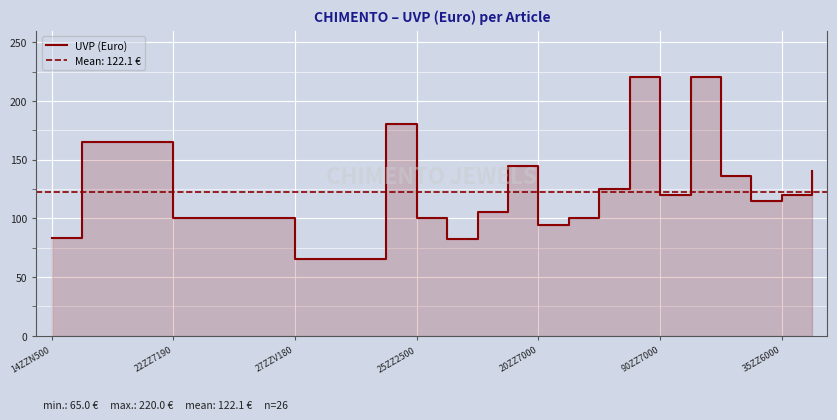

At which category does the chart reach its minimum across all series?

27ZZV180